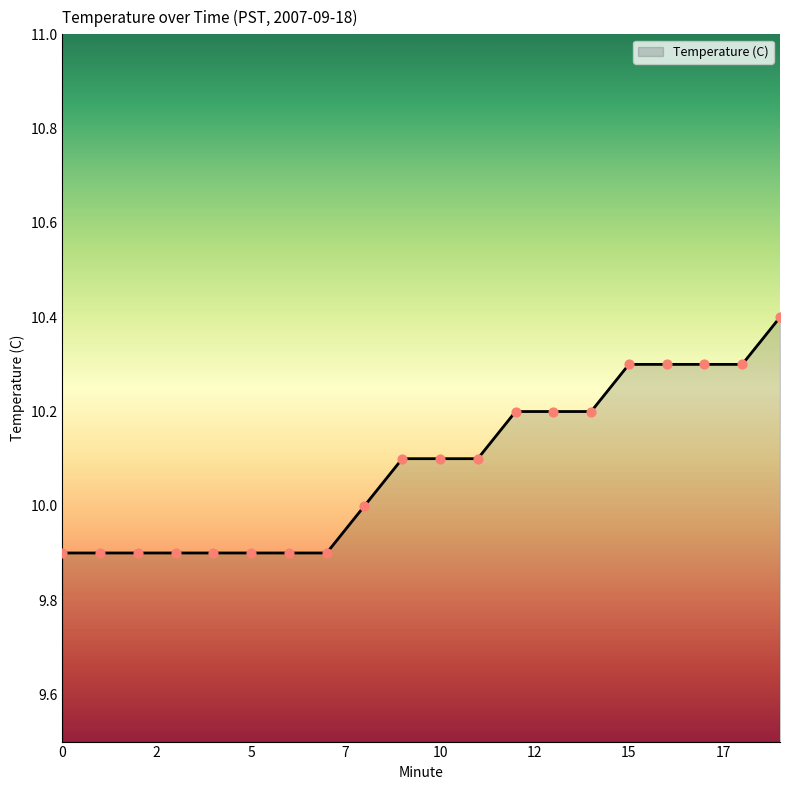

What is the difference between the maximum and minimum values?

0.5